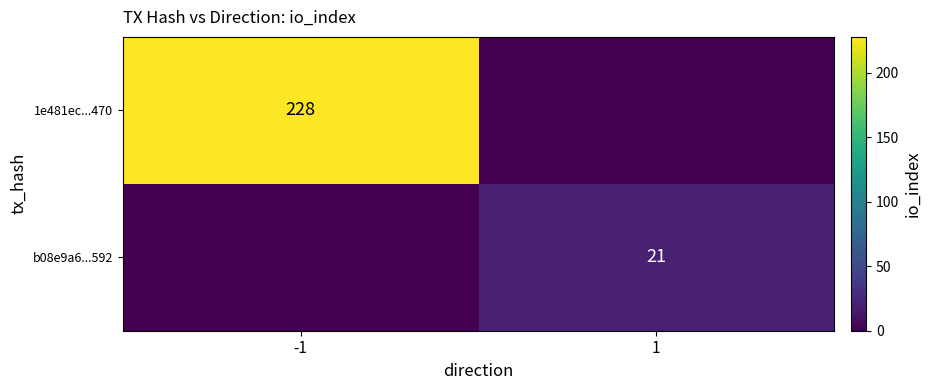

At how many categories does at least one series exceed 153?

1